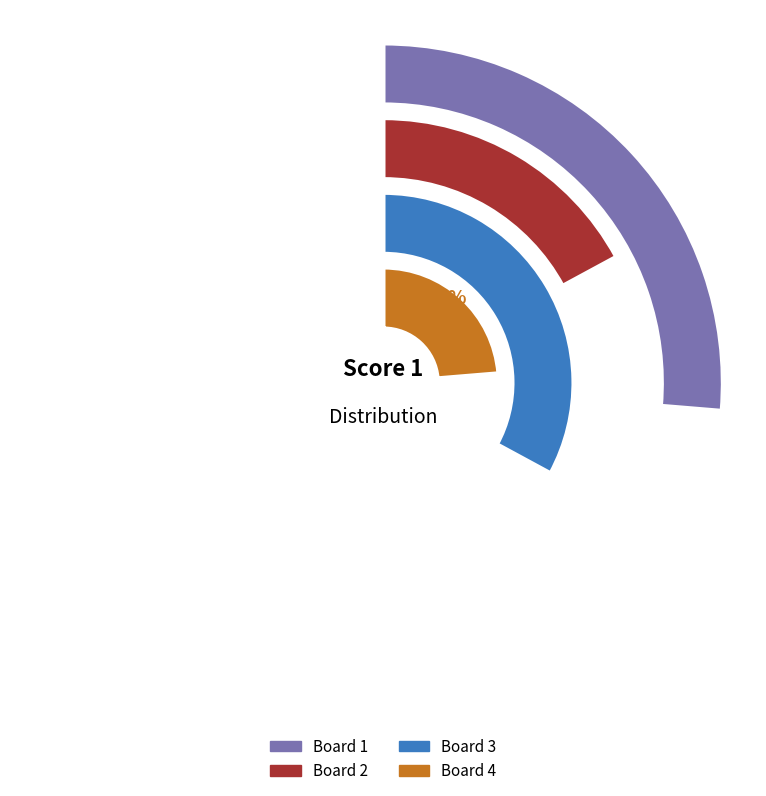

How many segments does this pie chart have?

4